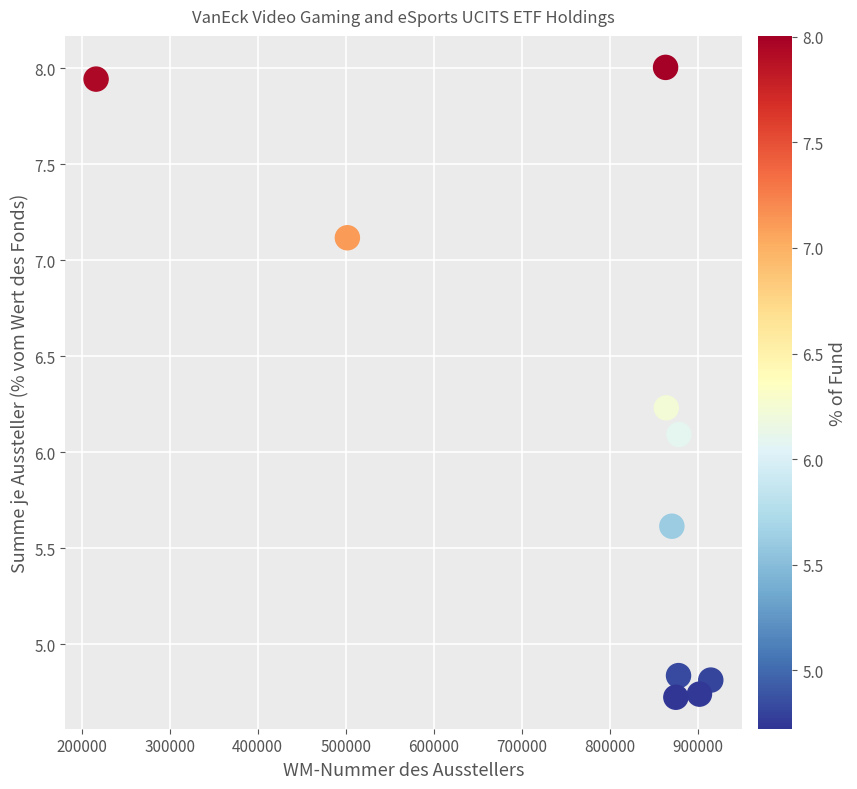

What is the range of X values (max minus min)?

698080.0